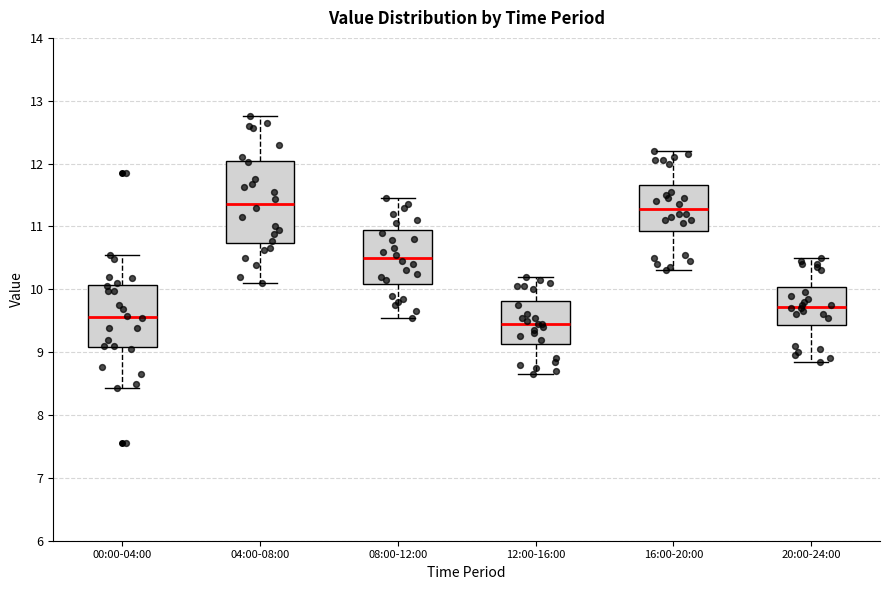

Which box has the lowest median line?

12:00-16:00